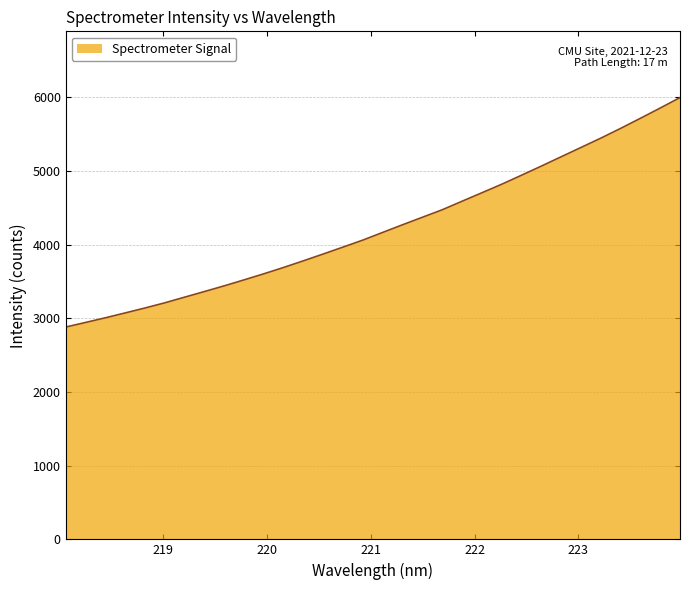

Reading left to right, transcribe all the data shown in this chart.

2881.8	2943.9	3007.4	3073.5	3140.7	3210.9	3287.8	3364.2	3441.6	3522.7	3605.5	3691.8	3782.1	3874.5	3968.5	4063.5	4167.7	4271.3	4373.1	4474.6	4590.6	4705.1	4820.9	4943.3	5067.3	5193.6	5319.8	5446.2	5578.5	5715.5	5854.6	5996.6